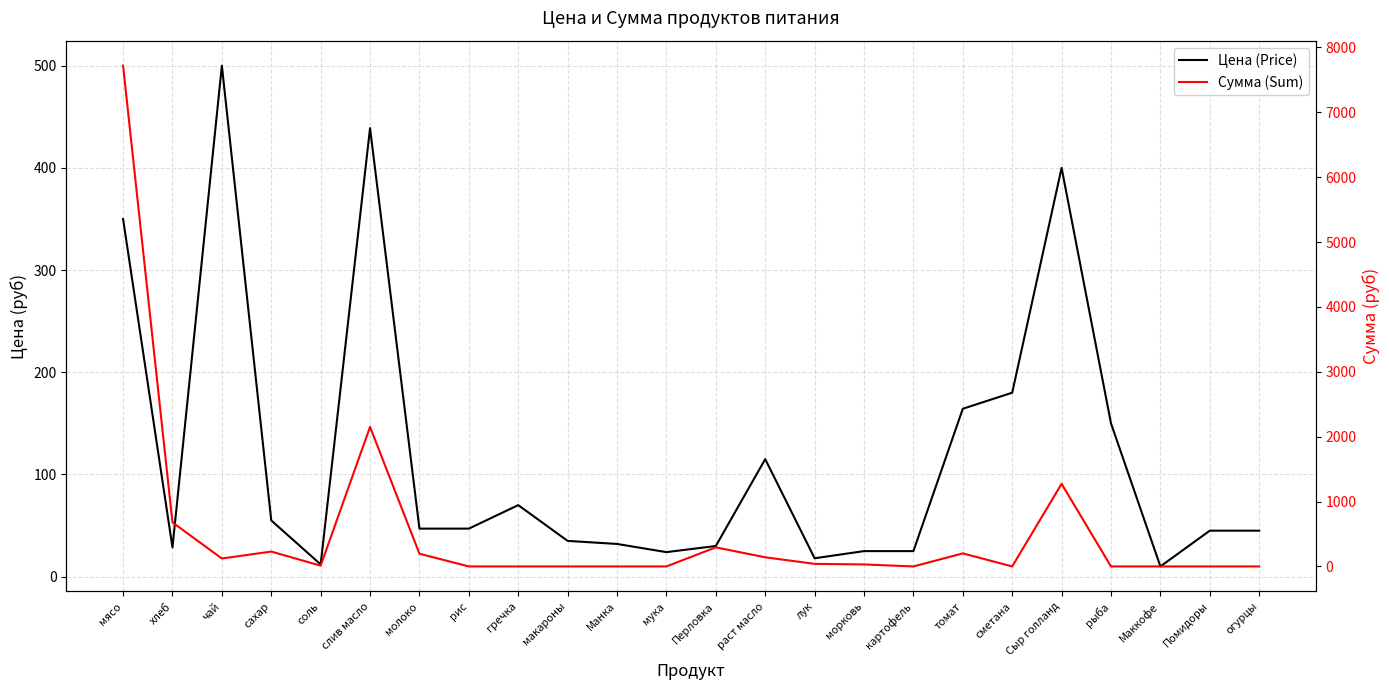

True or false: Цена (Price) has a value of 115.0 at раст масло.

True